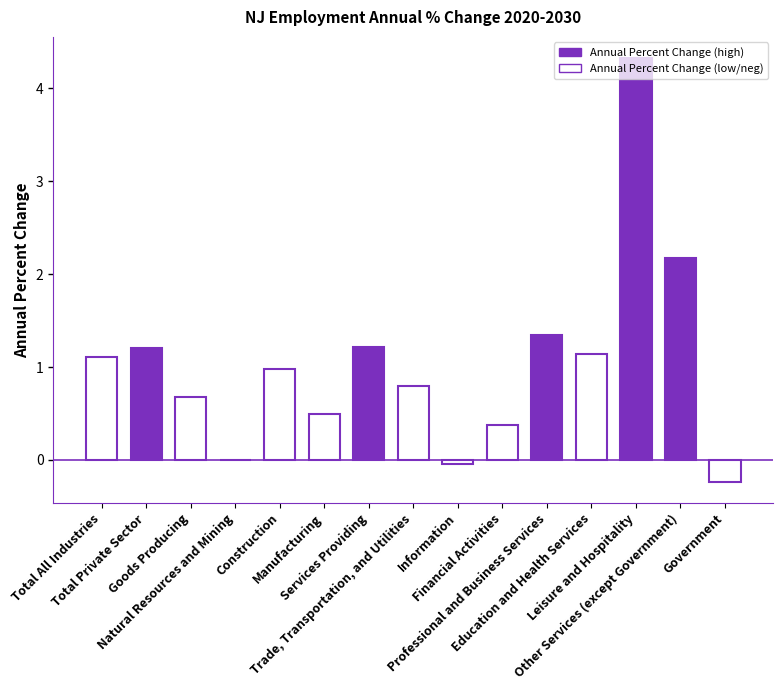

The chart shows a value of 2.0 at Leisure and Hospitality. True or false?

False